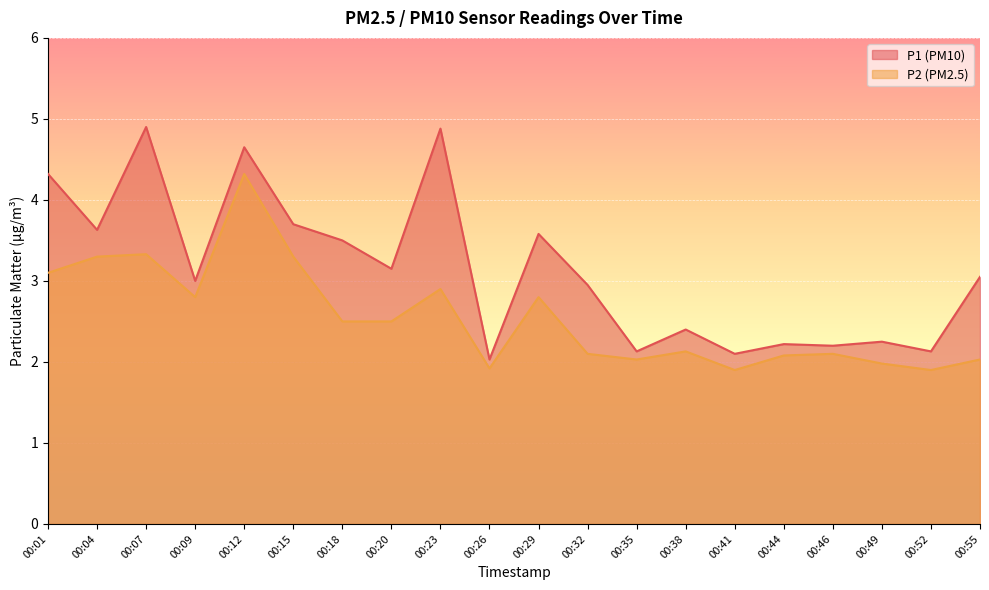

Reading left to right, transcribe all the data shown in this chart.

P1: 4.3	3.6	4.9	3.0	4.7	3.7	3.5	3.1	4.9	2.0	3.6	3.0	2.1	2.4	2.1	2.2	2.2	2.2	2.1	3.0
P2: 3.1	3.3	3.3	2.8	4.3	3.3	2.5	2.5	2.9	1.9	2.8	2.1	2.0	2.1	1.9	2.1	2.1	2.0	1.9	2.0